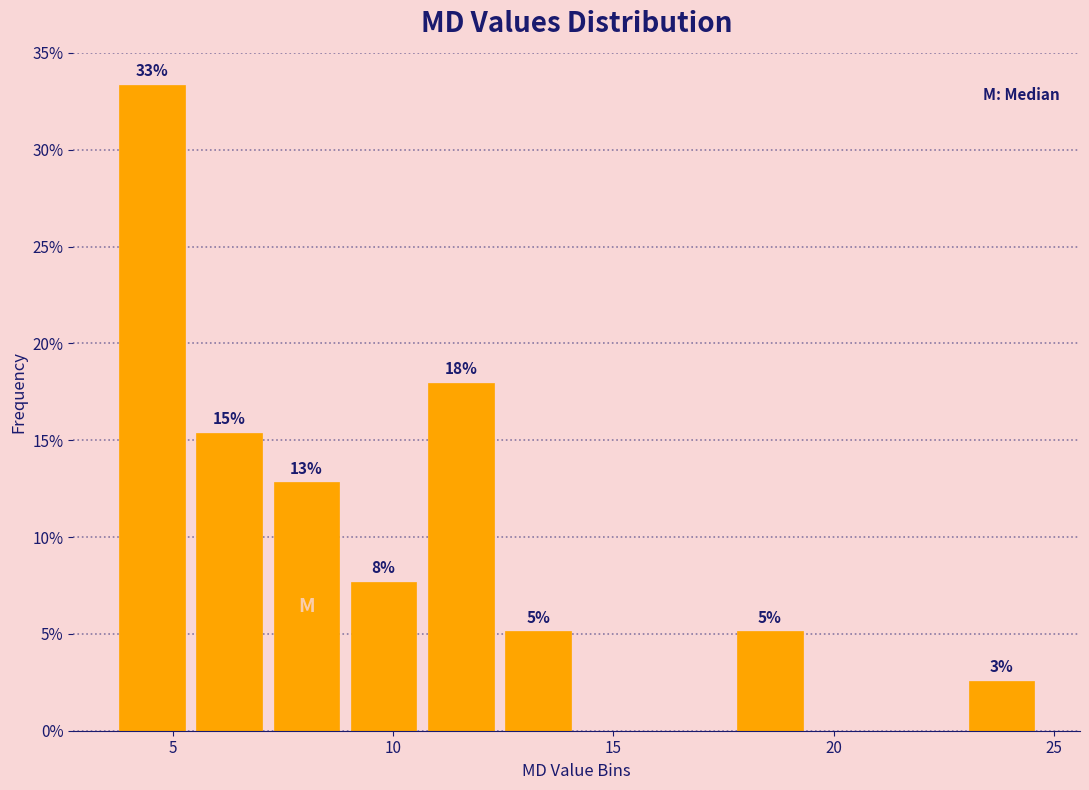

Around what value on the x-axis is the tallest bar? Give the approximate position of its centre, as read against the axis.

4.5